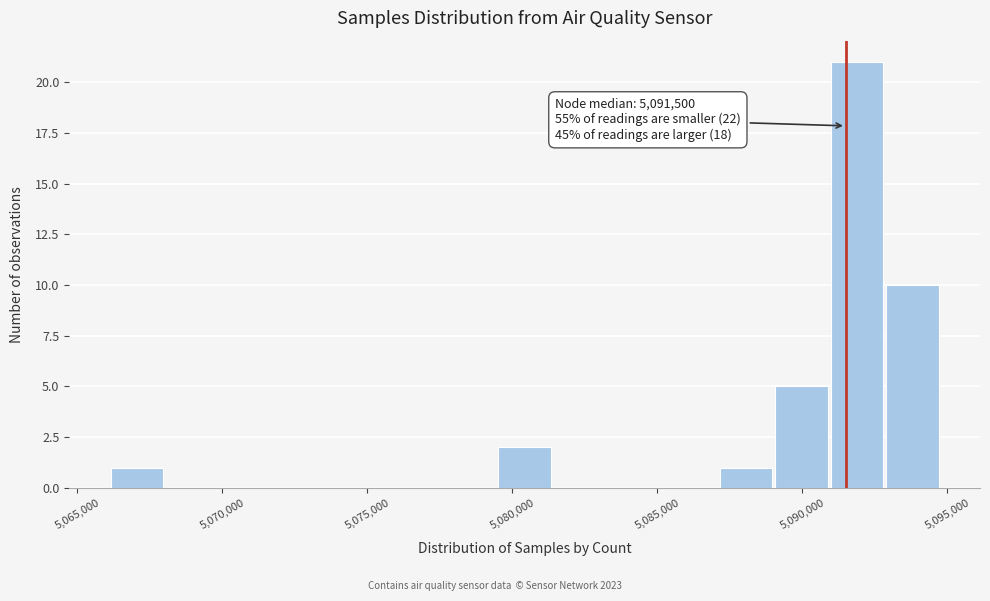

Around what value on the x-axis is the tallest bar? Give the approximate position of its centre, as read against the axis.

5092000